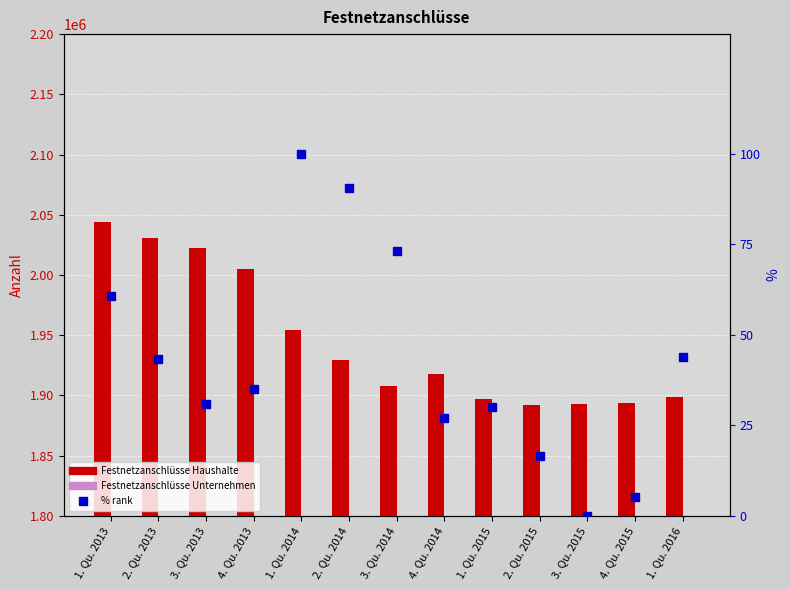

Which label corresponds to the largest value in the chart?

1. Qu. 2013